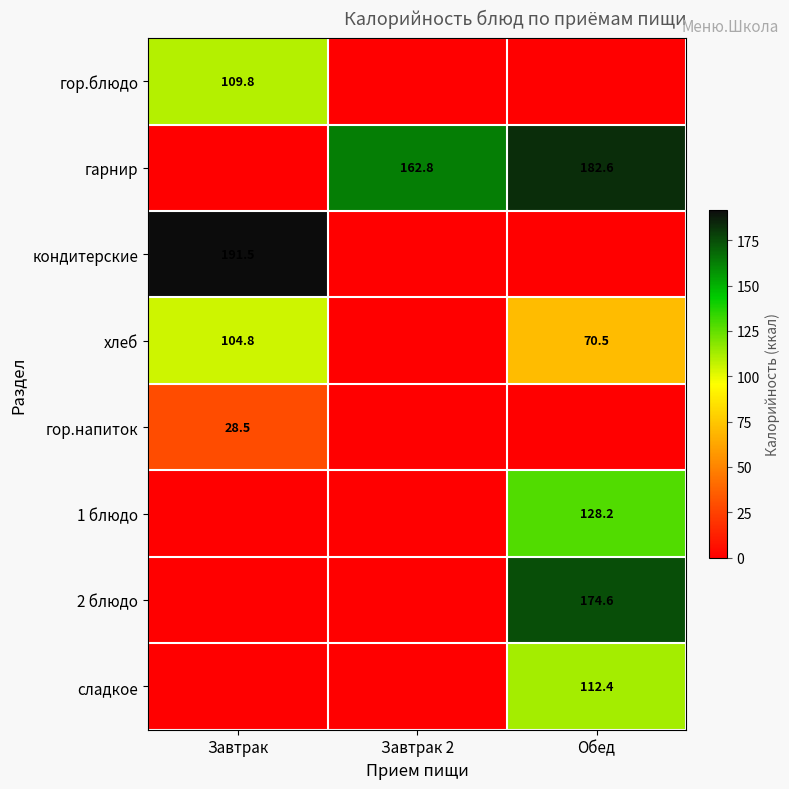

Is the value of хлеб at Обед greater than the value of 2 блюдо at Обед?

No